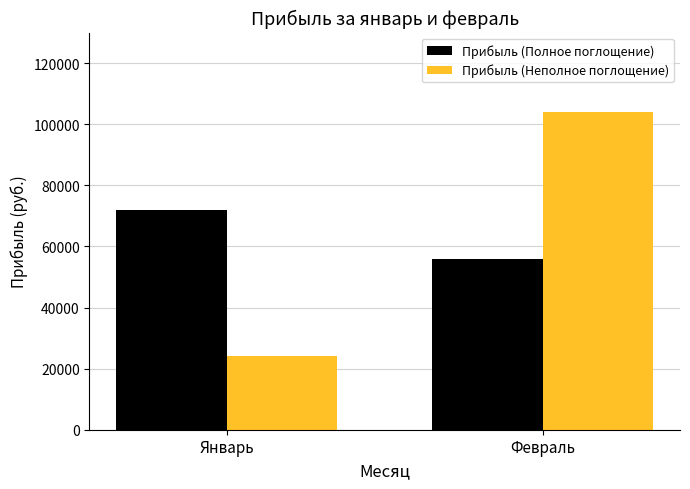

What is the label of the 2nd bar from the right?

Январь